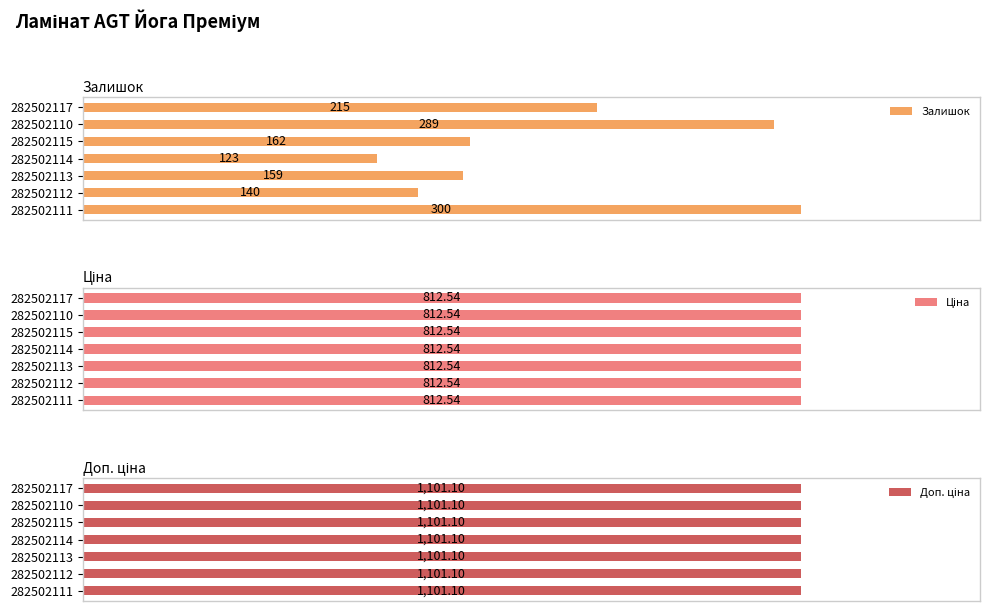

Is it true that Ціна equals 0.8 at 0?

False